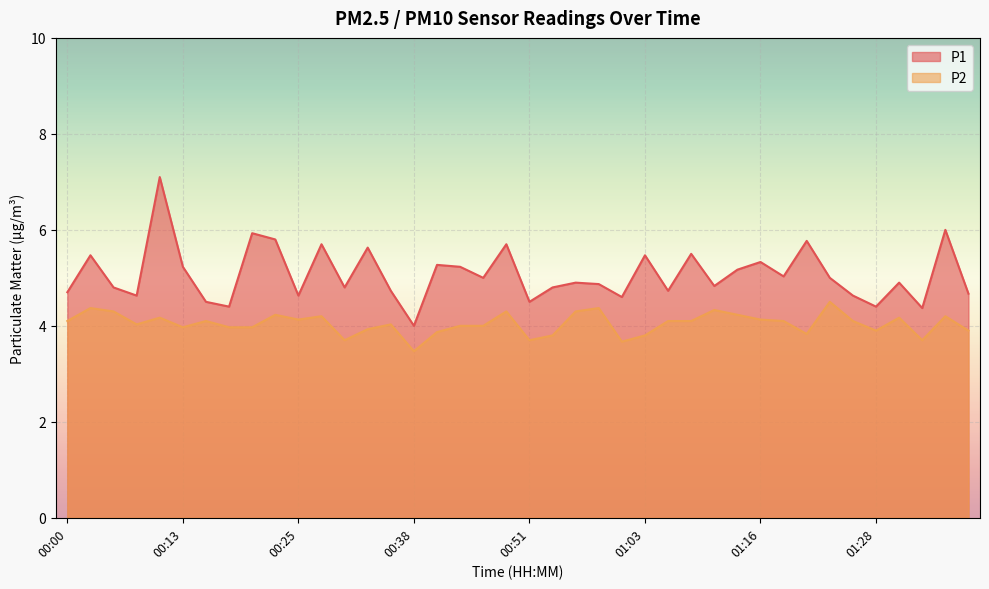

Where is P2 nearest to the value 3?

00:38